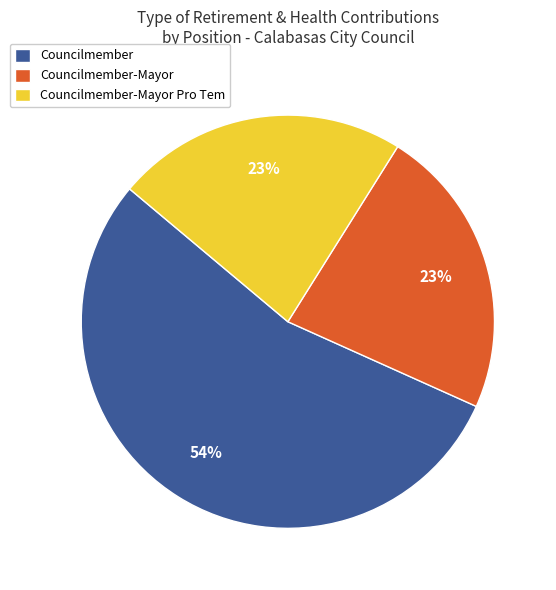

To the nearest percent, what is the combined percentage of Councilmember and Councilmember-Mayor?

77%